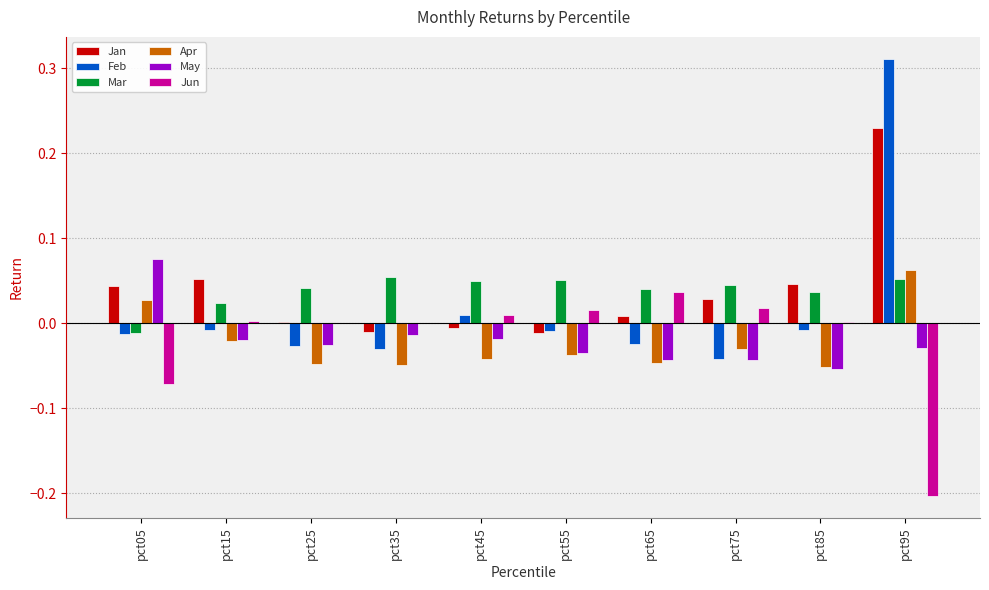

The value of Jun at pct65 is 0.1. True or false?

False